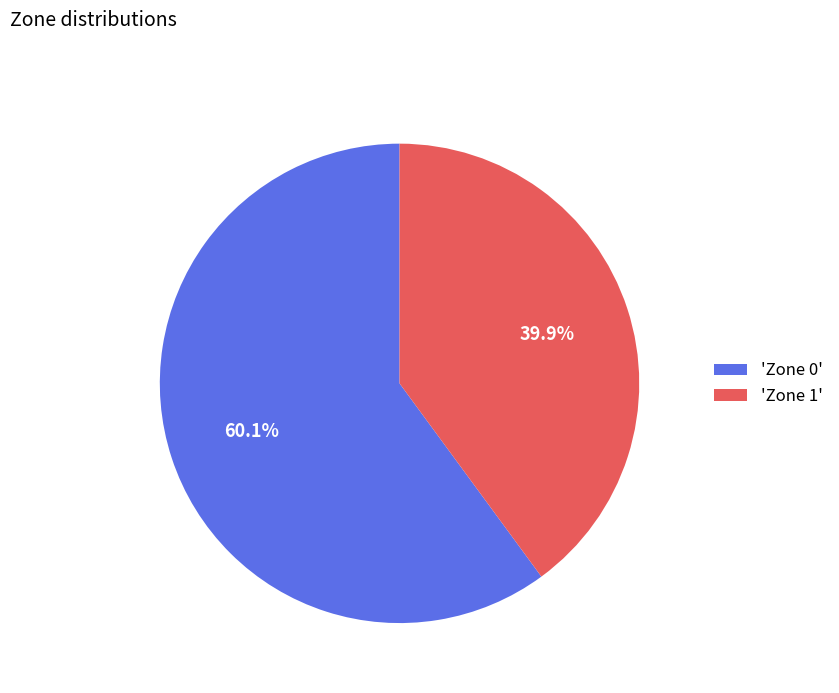

Which category has the biggest portion of the pie?

'Zone 0'